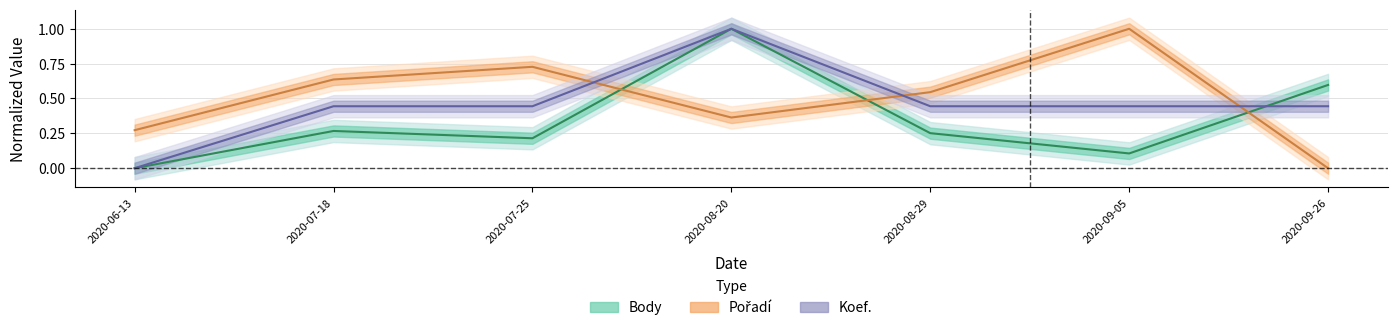

What is the difference between the Pořadí values at 2020-06-13 and 2020-08-20?

0.1